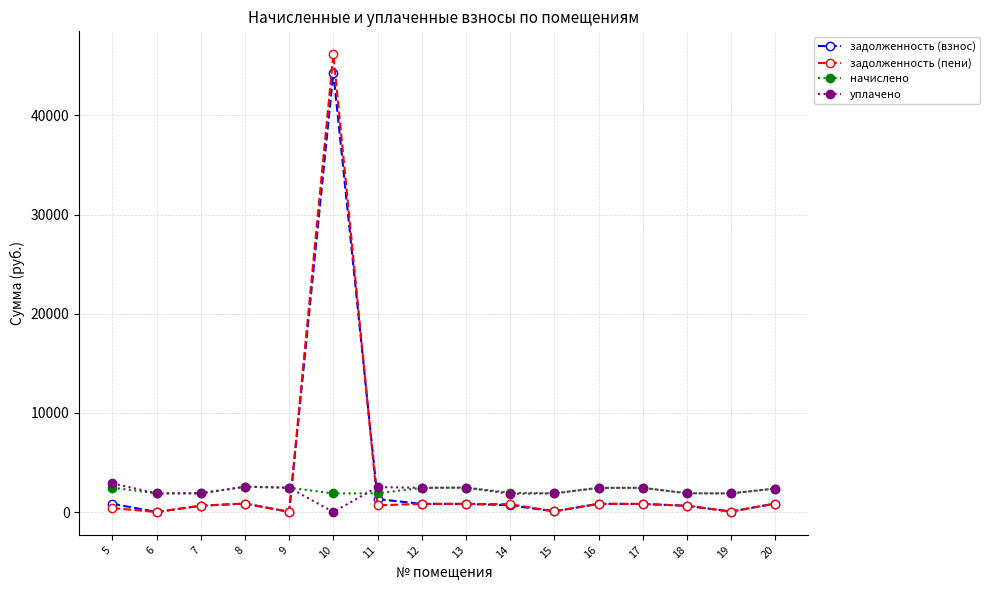

At how many categories does at least one series exceed 15205?

1